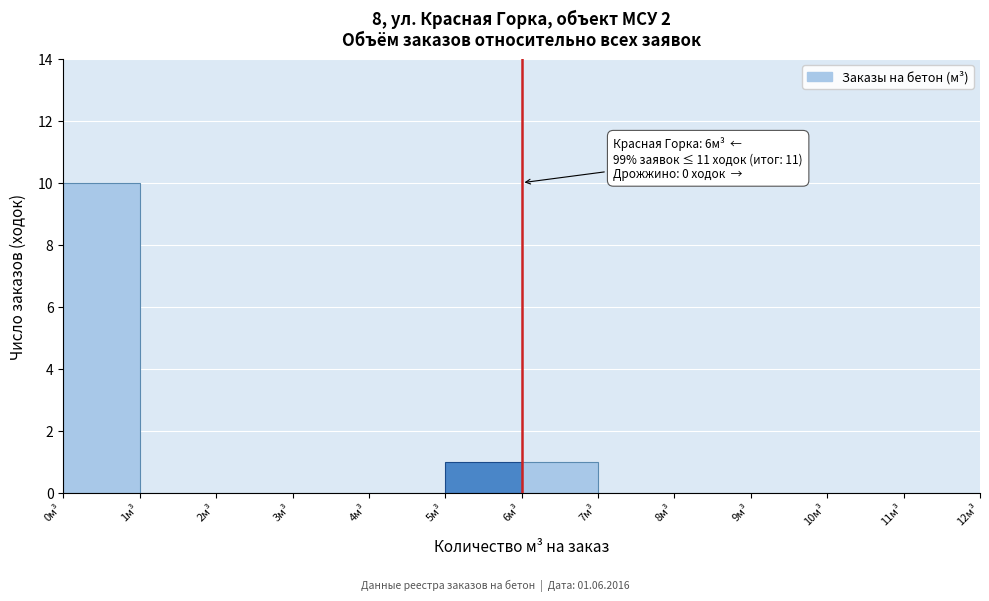

Which range on the x-axis has the tallest bar?

0 to 1